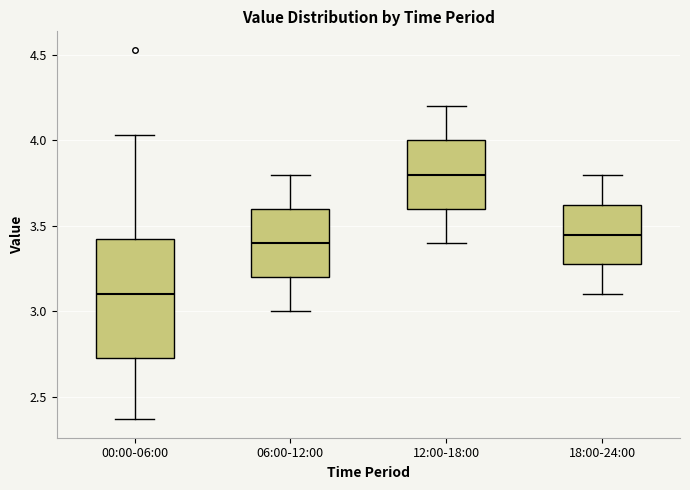

Where is the lower edge of the box for 06:00-12:00 on the y-axis? The values are not printed on the chart, so give them approximately, as read against the axis.

3.20